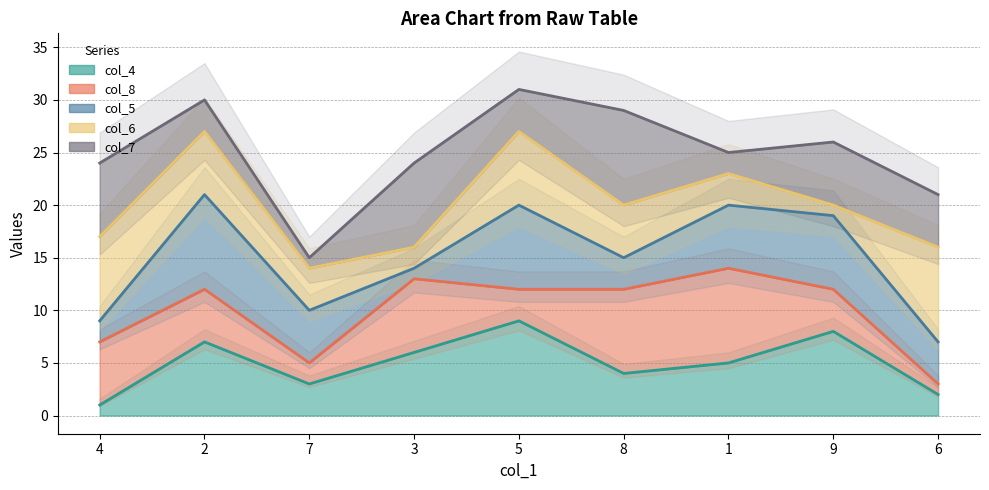

What is the difference between the highest and lowest values at 2?

23